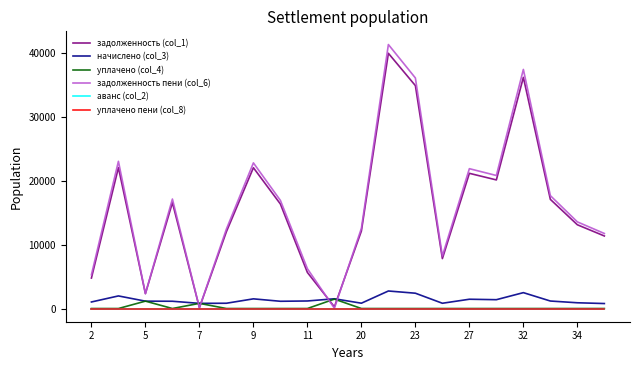

Does the chart have visible grid lines?

No